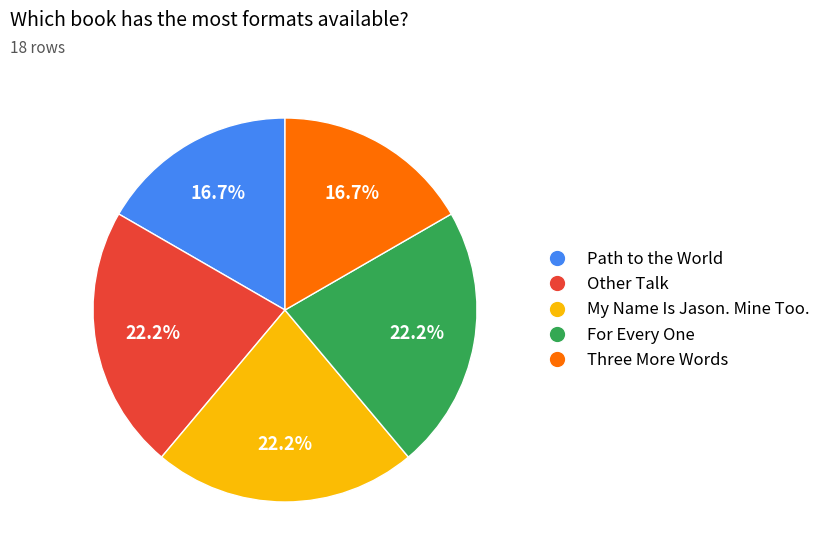

How much of the chart is everything except Other Talk?

77.8%